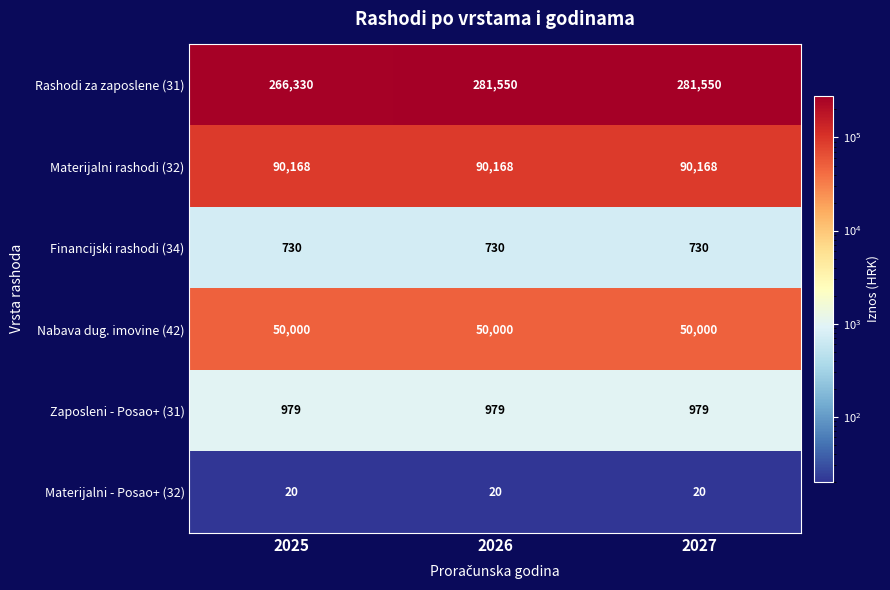

The value of Nabava dug. imovine (42) at 2026 is 50000. True or false?

True